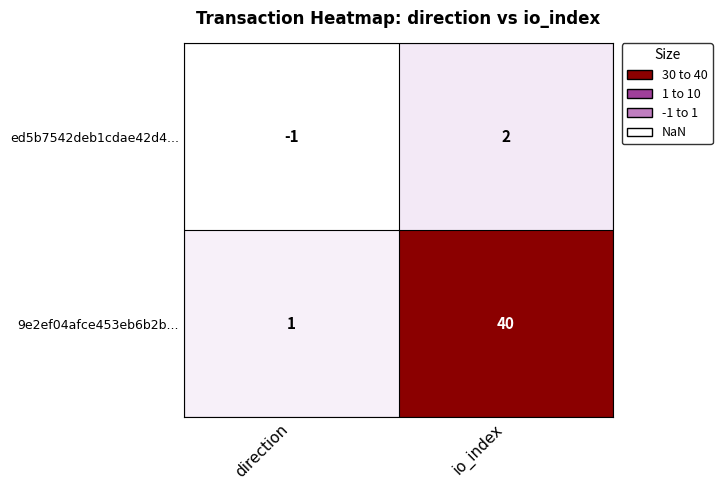

What is the smallest value displayed?

-1